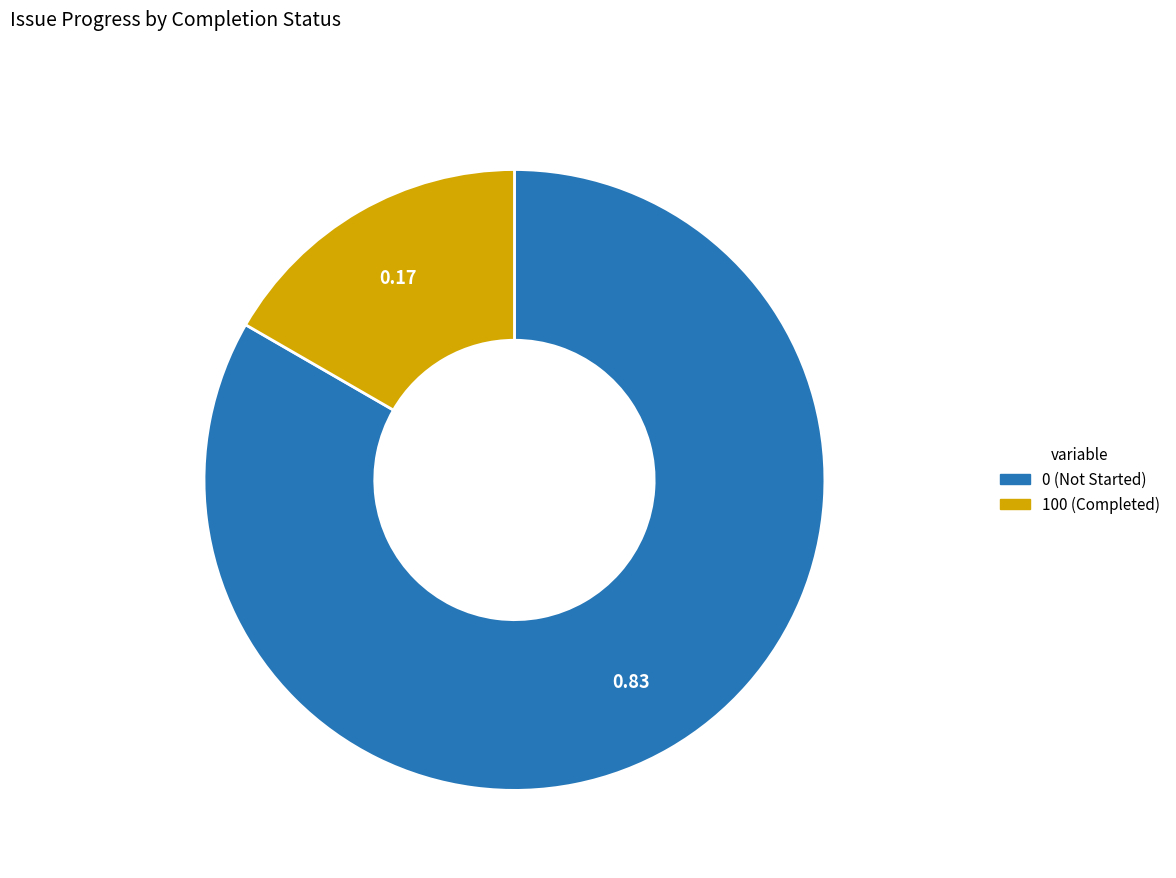

Does any single category account for the majority?

Yes